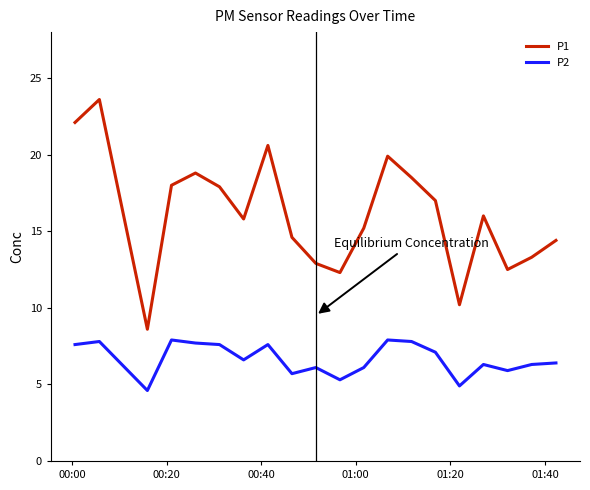

Which series has the largest total across all categories?

P1